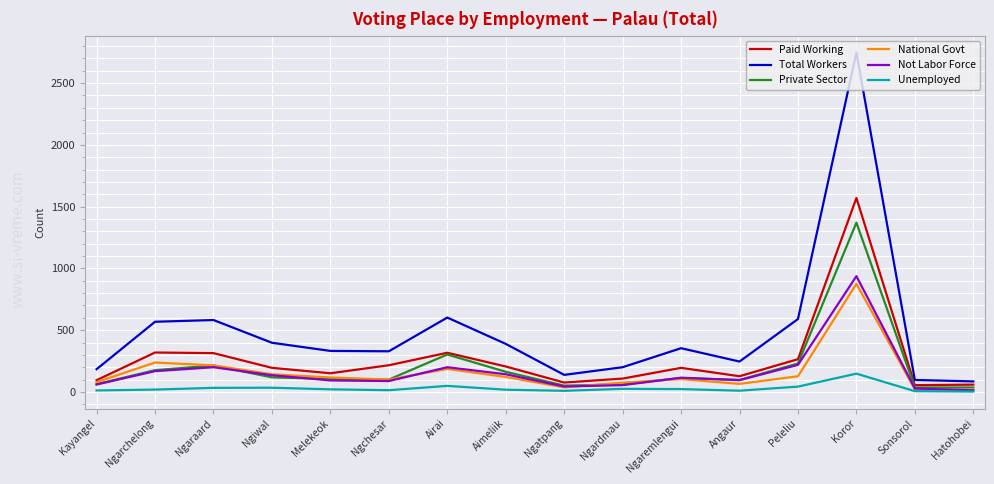

At which category is the sum across all series the highest?

Koror